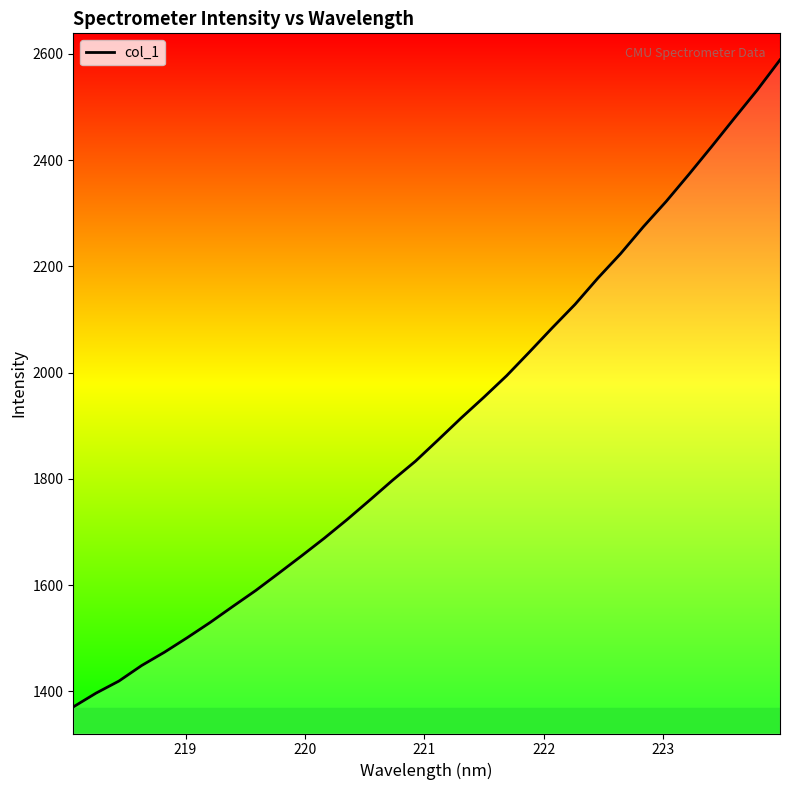

What is the greatest value displayed?

2588.4